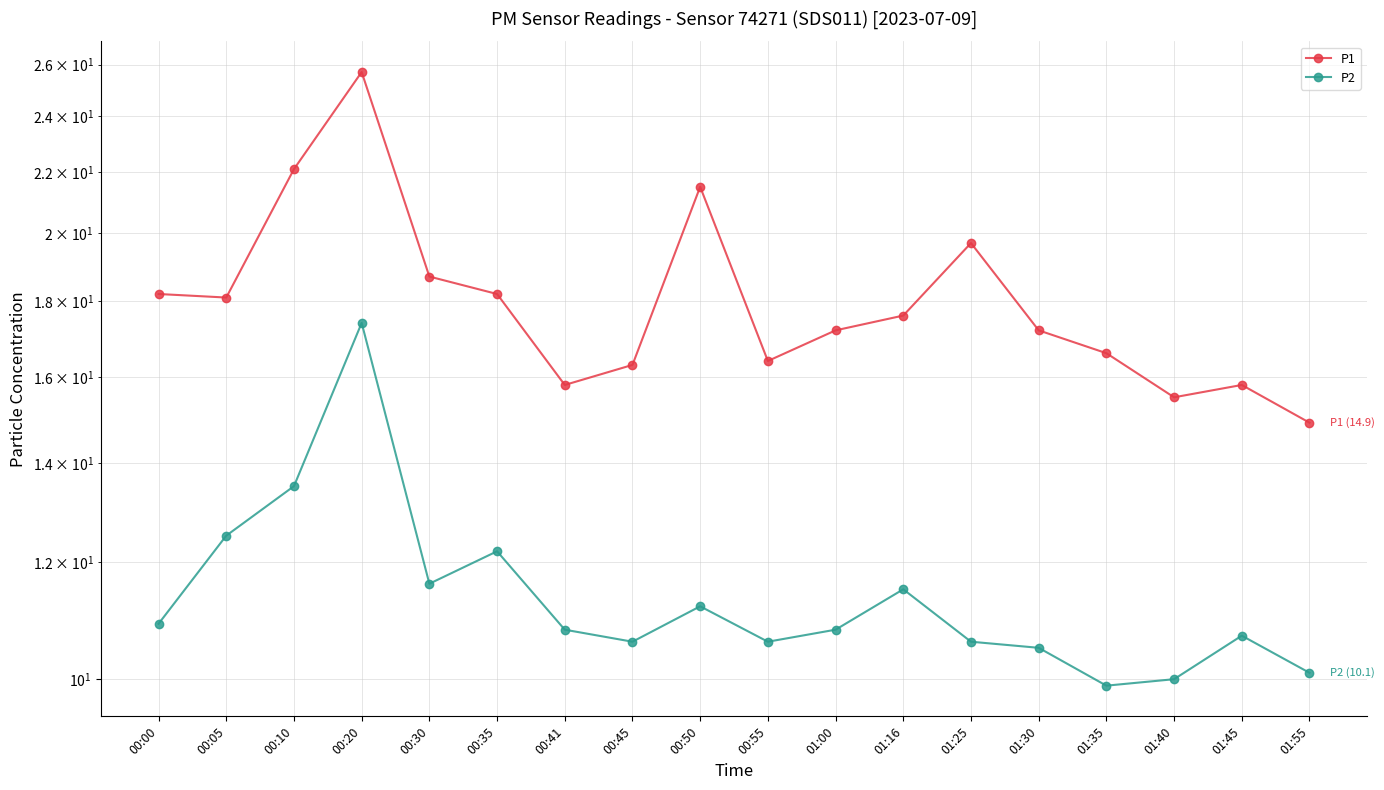

What position from the right is 01:45?

2